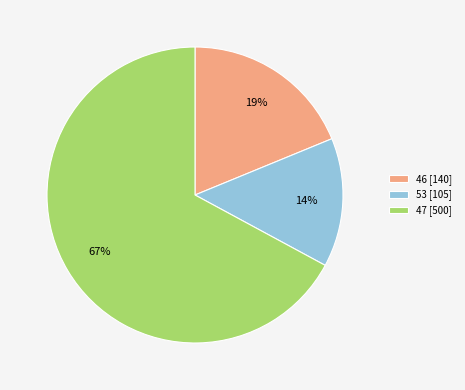

What percentage is the 46 slice, to the nearest percent?

19%